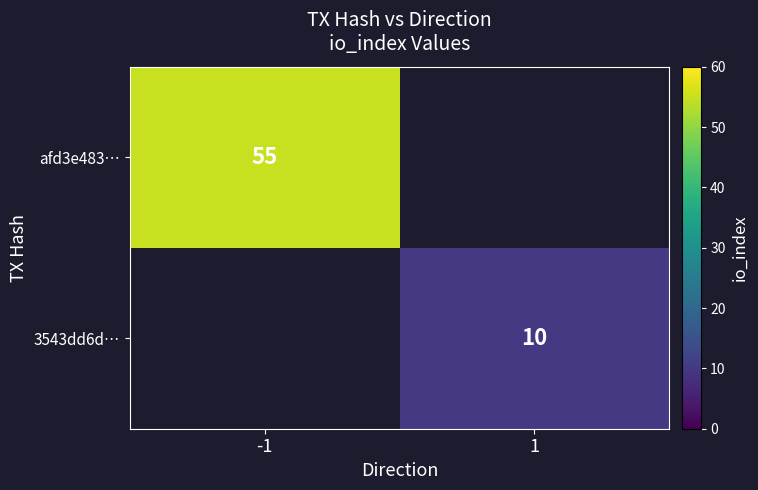

Is it true that 3543dd6d… equals 6 at 1?

False